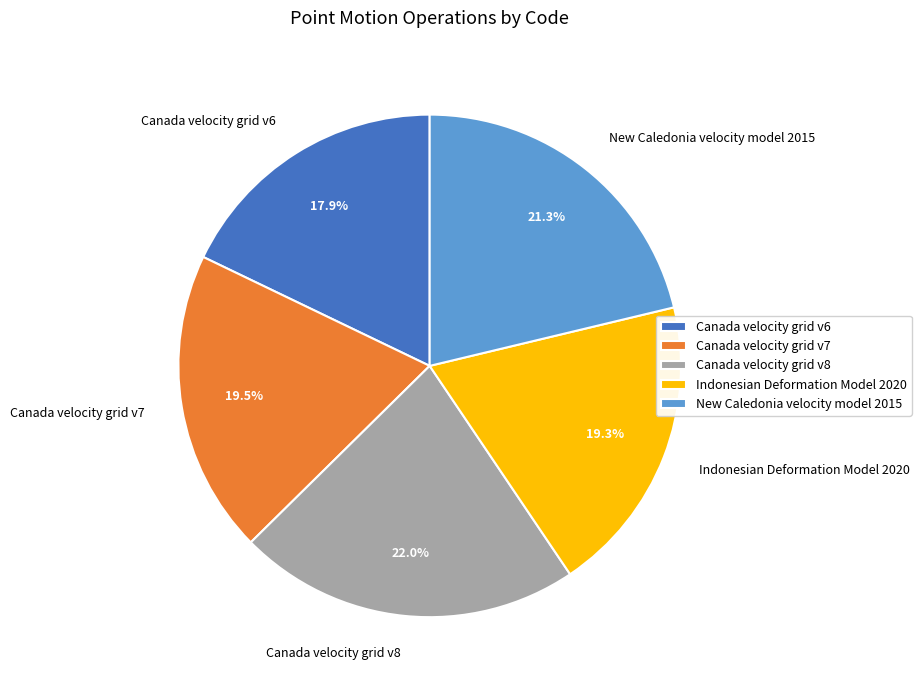

Is it true that Canada velocity grid v8 is 10% of the pie?

False